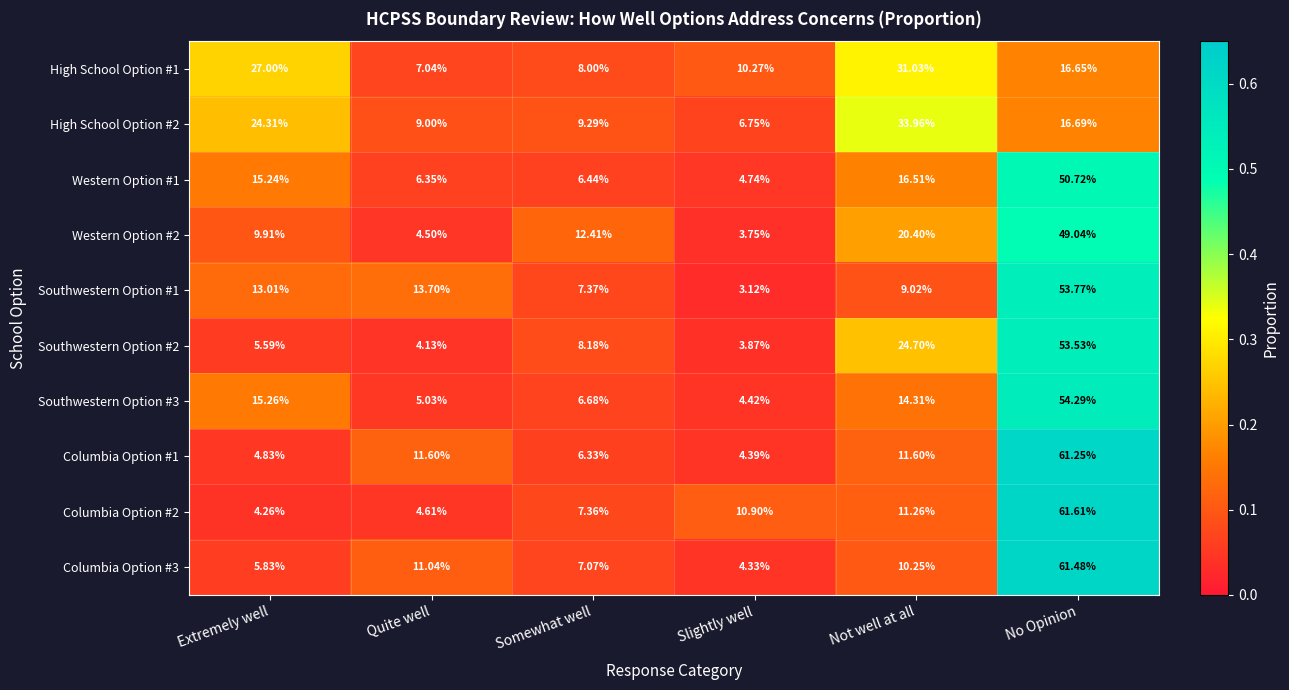

Where is Columbia Option #2 nearest to the value 32?

Not well at all